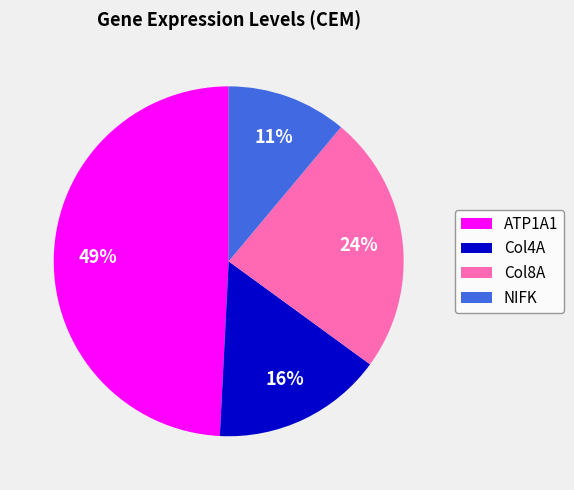

Is the sum of ATP1A1 and NIFK greater than half?

Yes